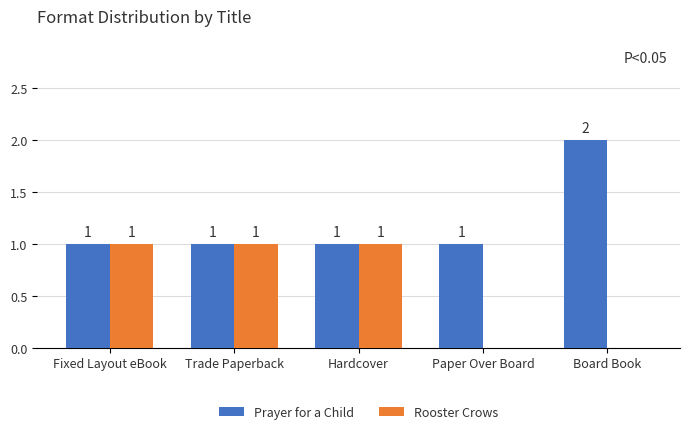

How many Prayer for a Child values are between 1 and 2?

5